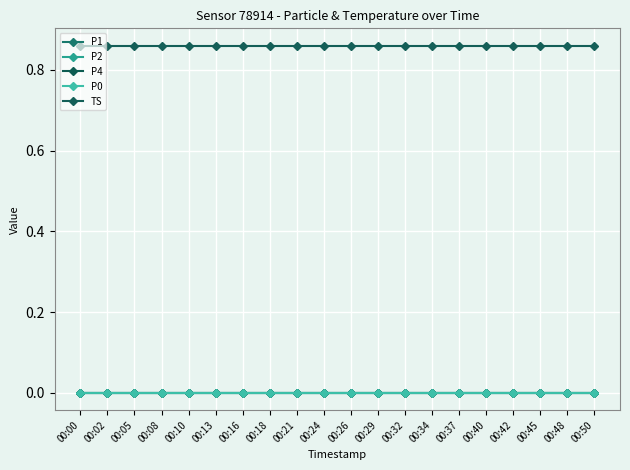

The value of TS at 00:42 is 1.2. True or false?

False